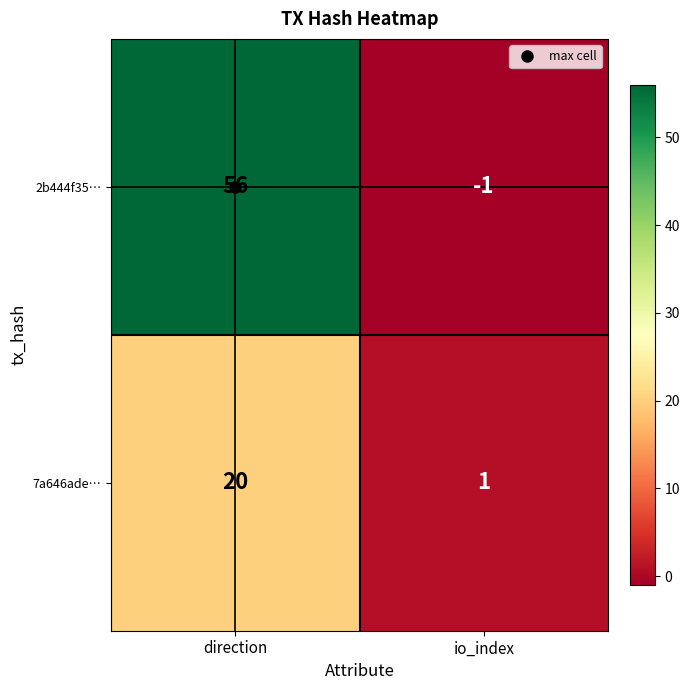

Where is 7a646ade… nearest to the value 10?

io_index